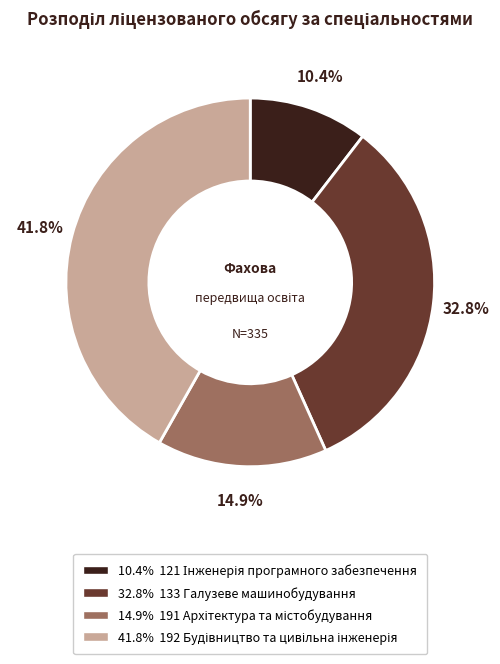

Does any single category account for the majority?

No